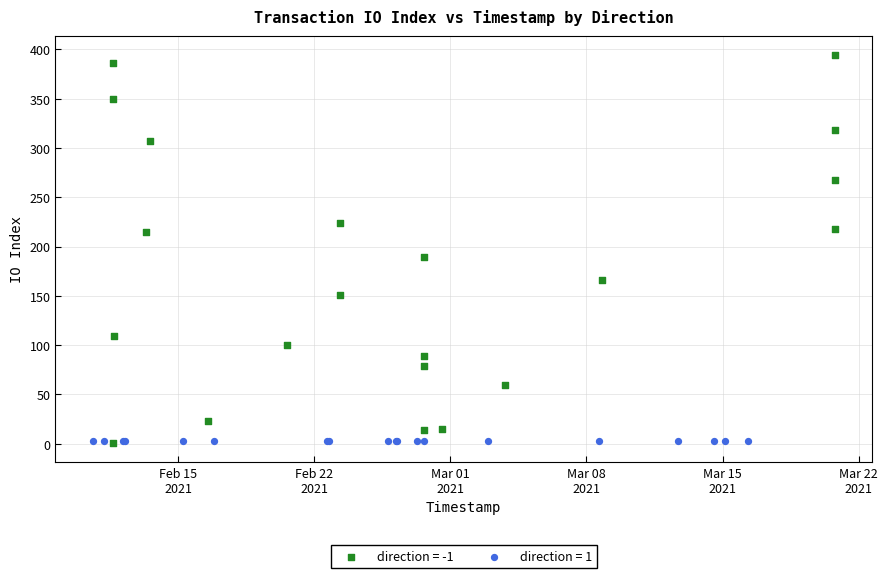

Which series reaches the maximum Y coordinate?

direction = -1